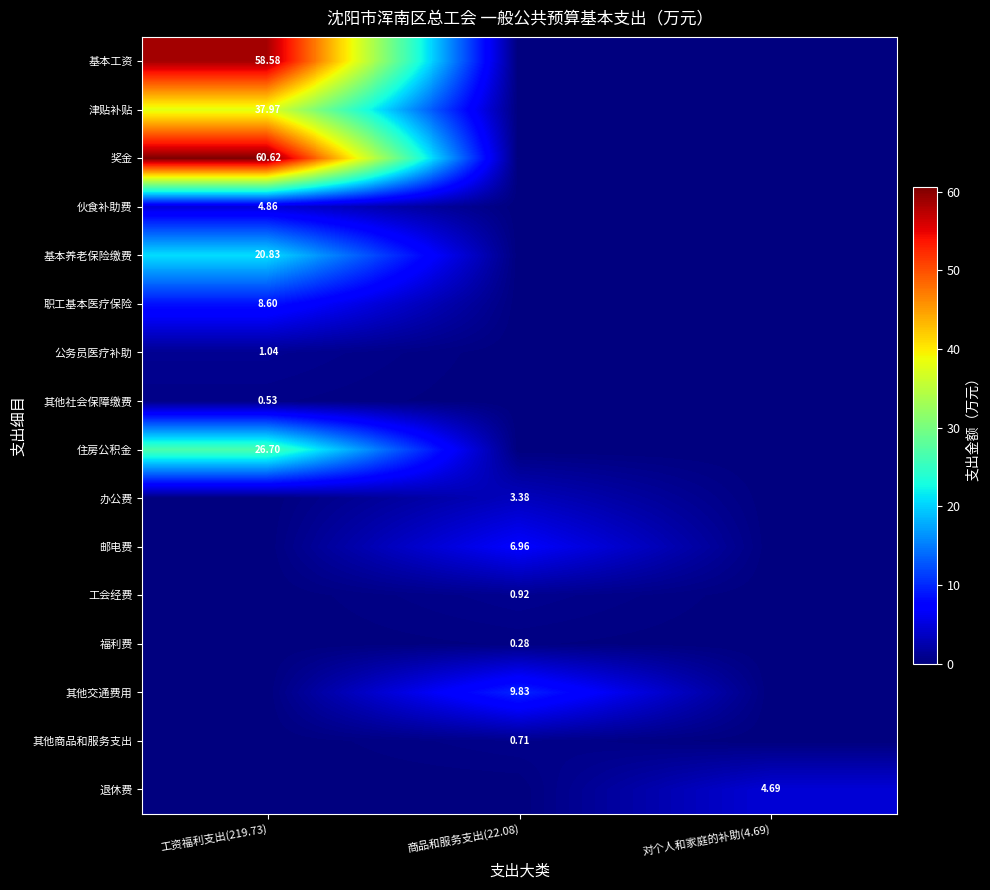

What is the total value across all series at 商品和服务支出(22.08)?

22.1